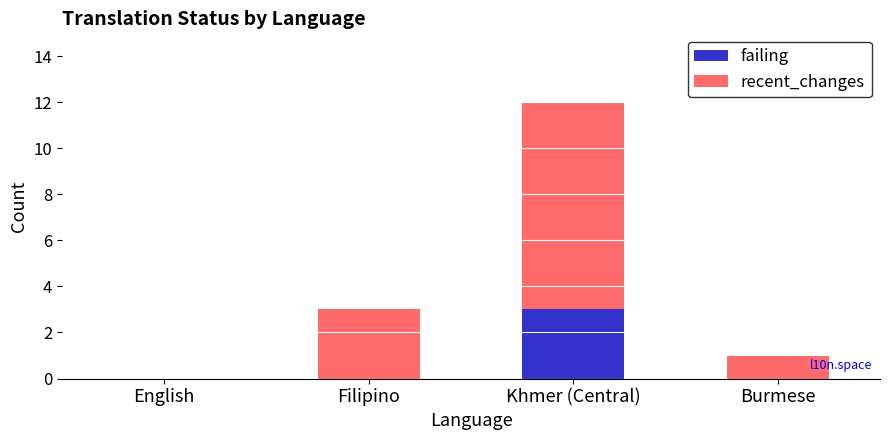

At which category is the sum across all series the highest?

Khmer (Central)